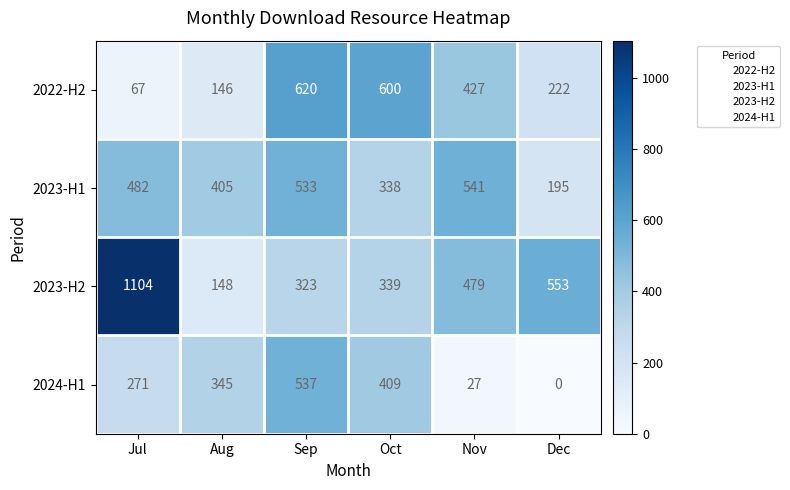

Reading left to right, what are all the values shown in this chart?

2022-H2: Jul=67	Aug=146	Sep=620	Oct=600	Nov=427	Dec=222
2023-H1: Jul=482	Aug=405	Sep=533	Oct=338	Nov=541	Dec=195
2023-H2: Jul=1104	Aug=148	Sep=323	Oct=339	Nov=479	Dec=553
2024-H1: Jul=271	Aug=345	Sep=537	Oct=409	Nov=27	Dec=0